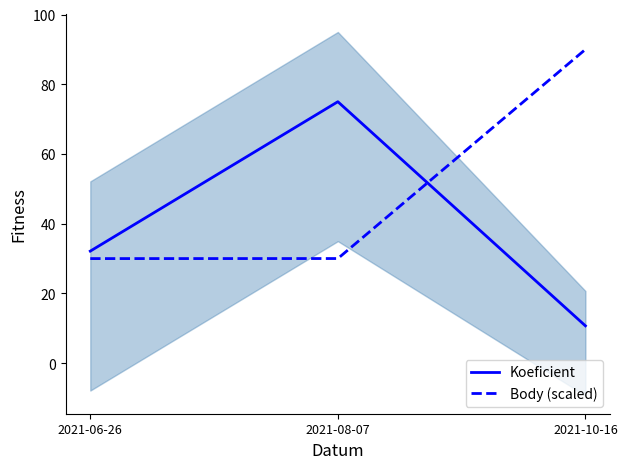

At 2021-06-26, list the series in order from largest to smallest.

Koeficient, Body (scaled)